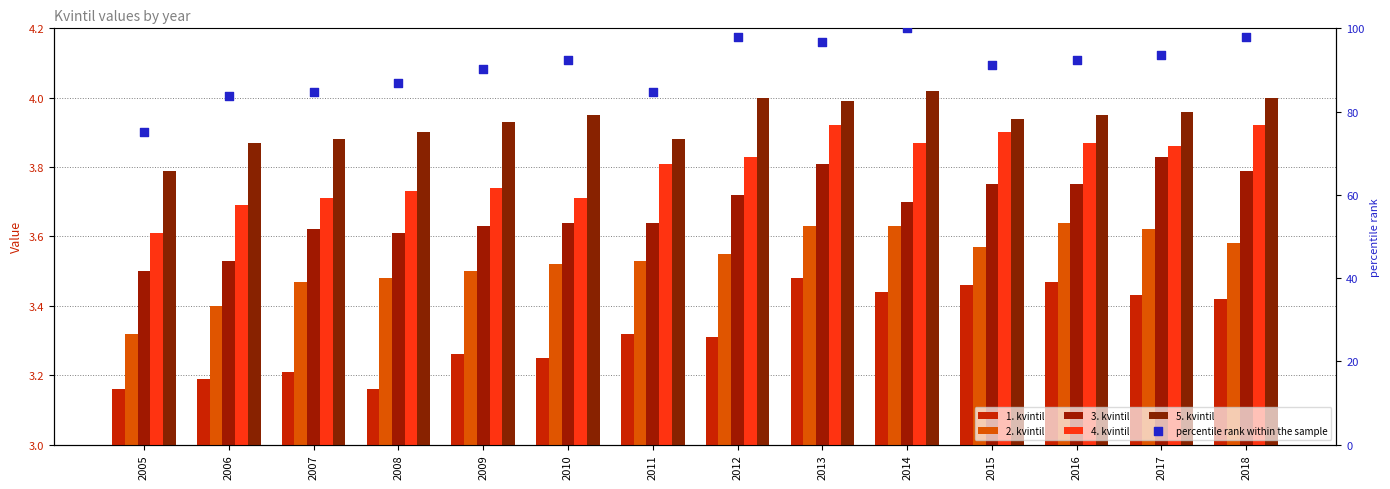

At how many categories does at least one series exceed 83?

13